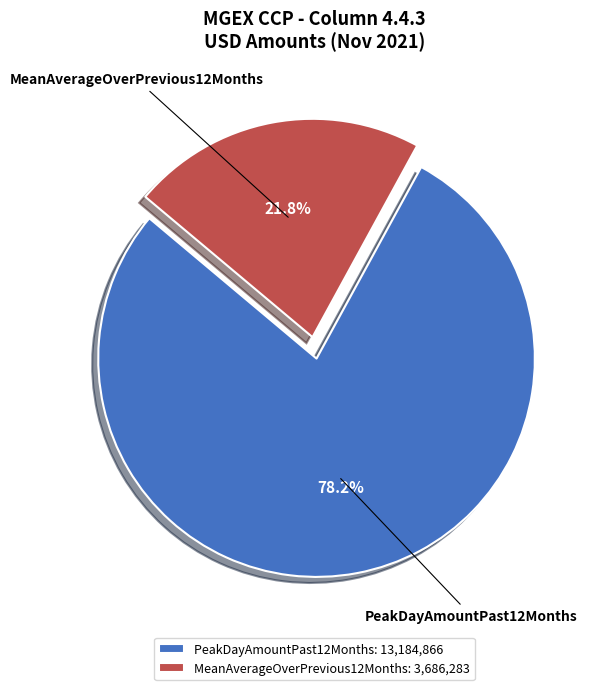

To the nearest percent, what percentage of the pie is PeakDayAmountPast12Months?

78%